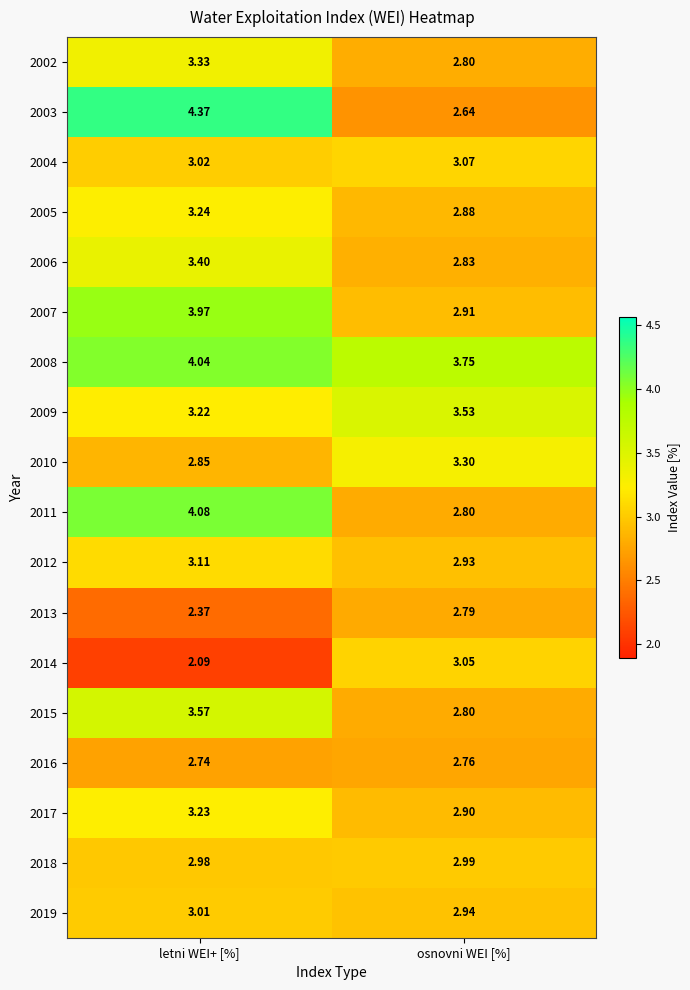

List the labels in order of 2014 value, smallest first.

letni WEI+ [%], osnovni WEI [%]